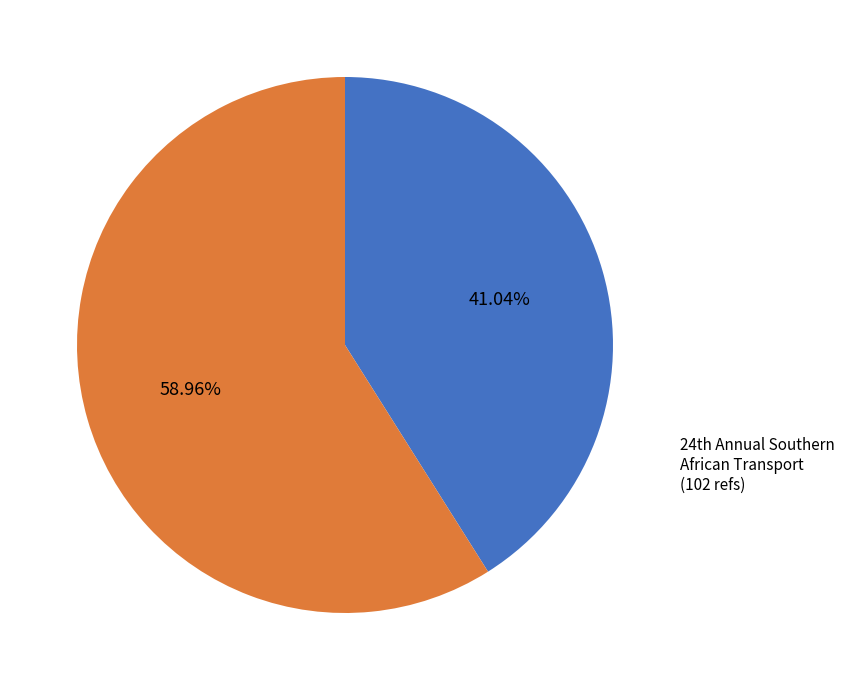

Which slice is the smallest?

23rd Annual Southern African Transport